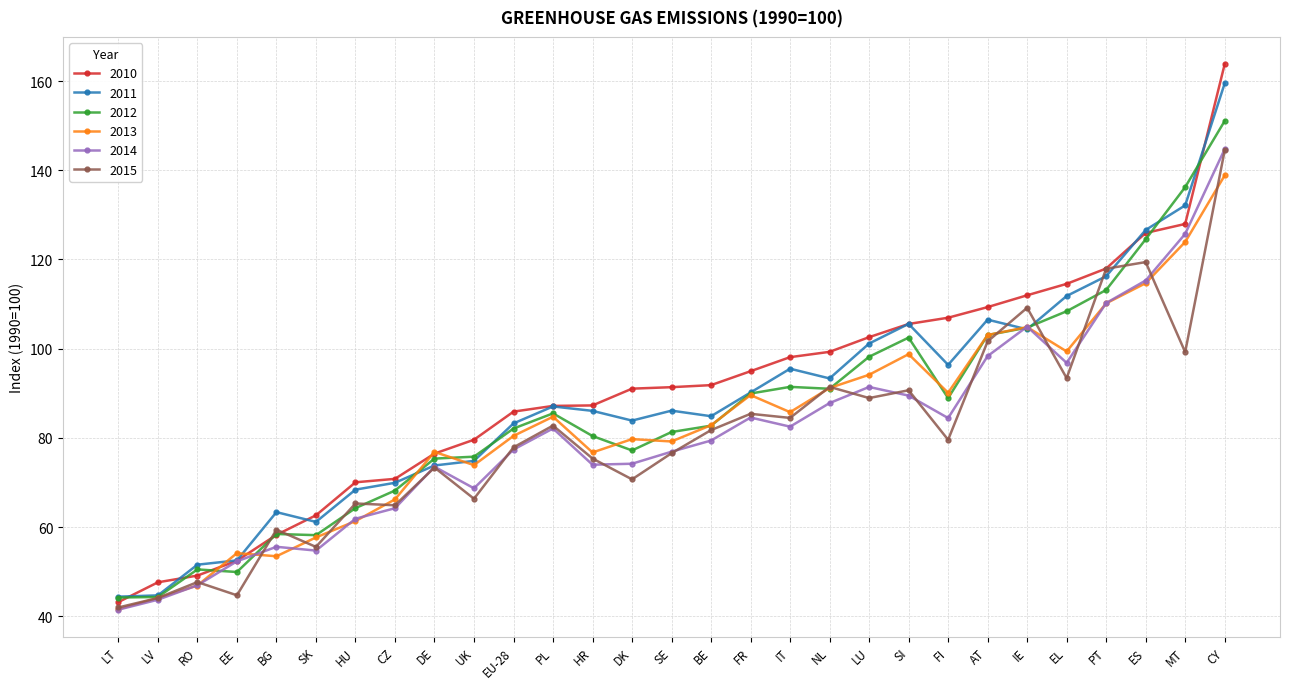

At which category does 2015 reach its first local valley?

EE